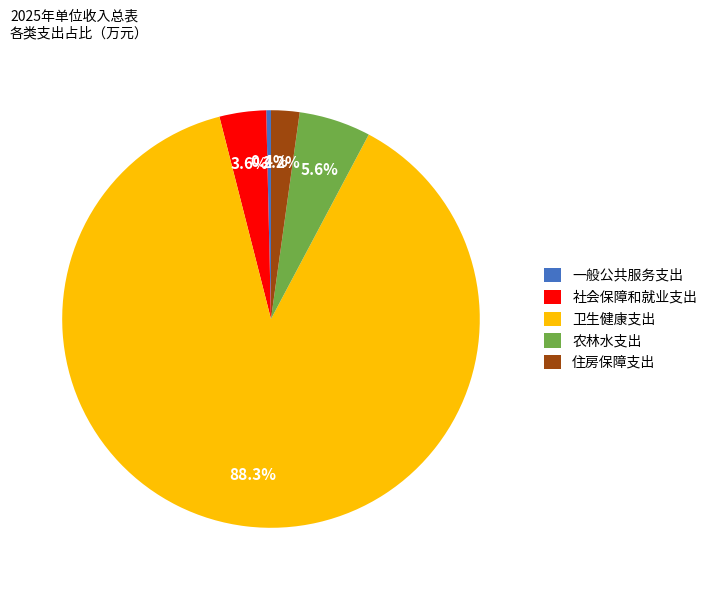

The 社会保障和就业支出 slice represents 10% of the pie. True or false?

False